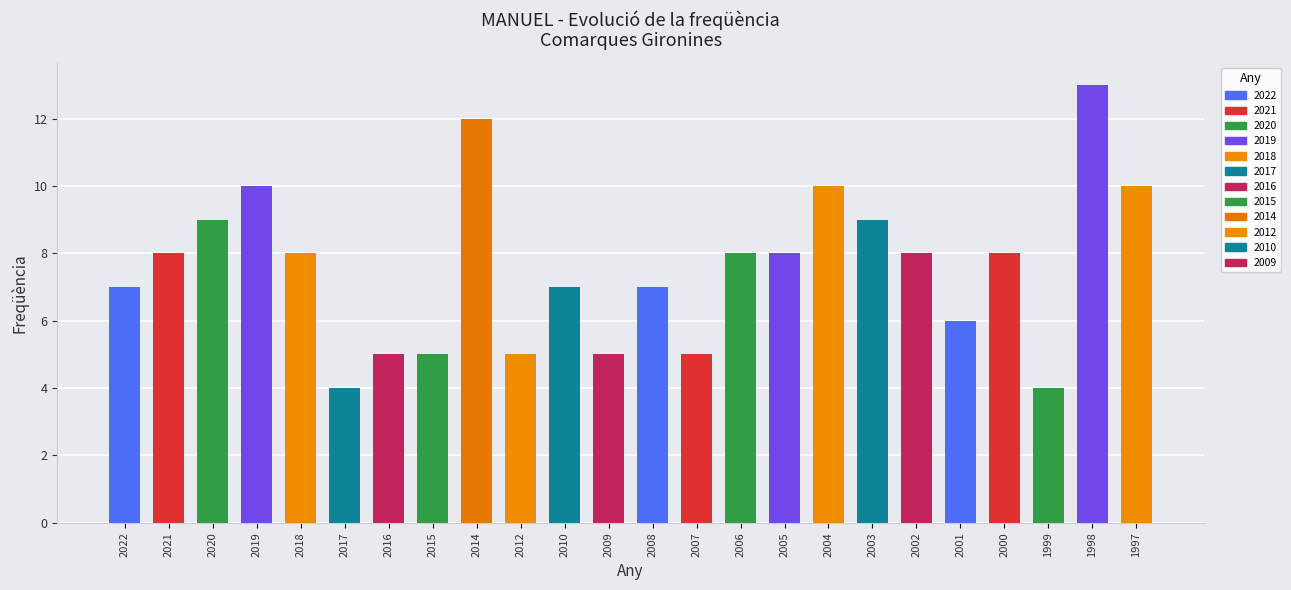

What is the value of the 1st bar from the left?

7